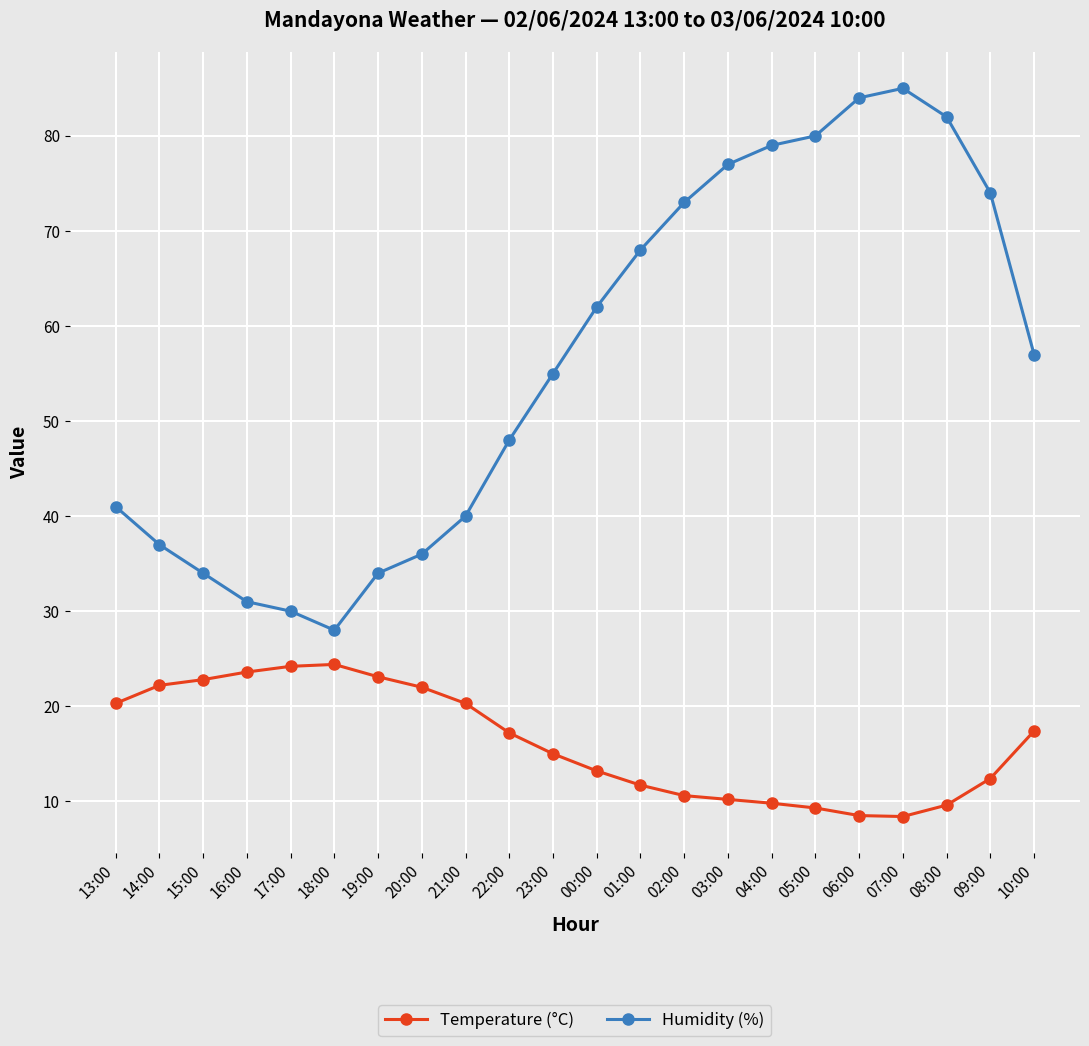

What value does the Humidity (%) series have at 09:00?

74.0